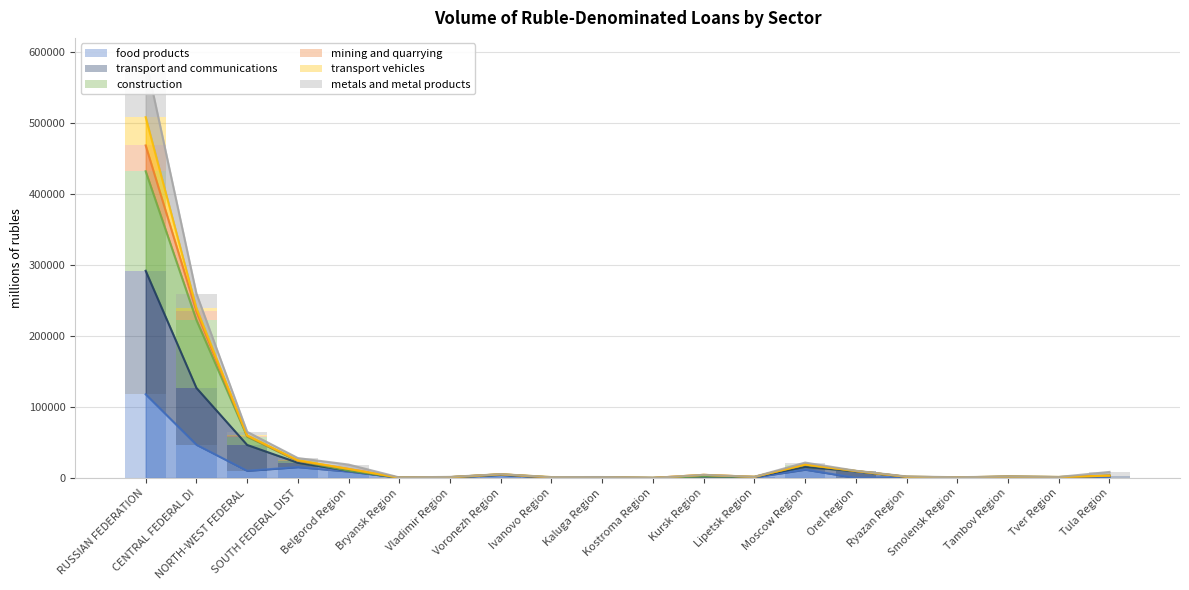

How many bars are there in each group?

6